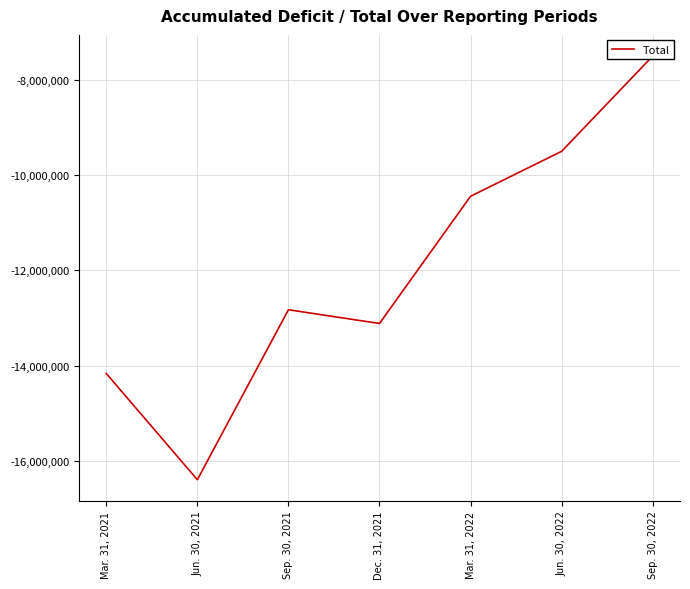

Where is the first local minimum?

Jun. 30, 2021